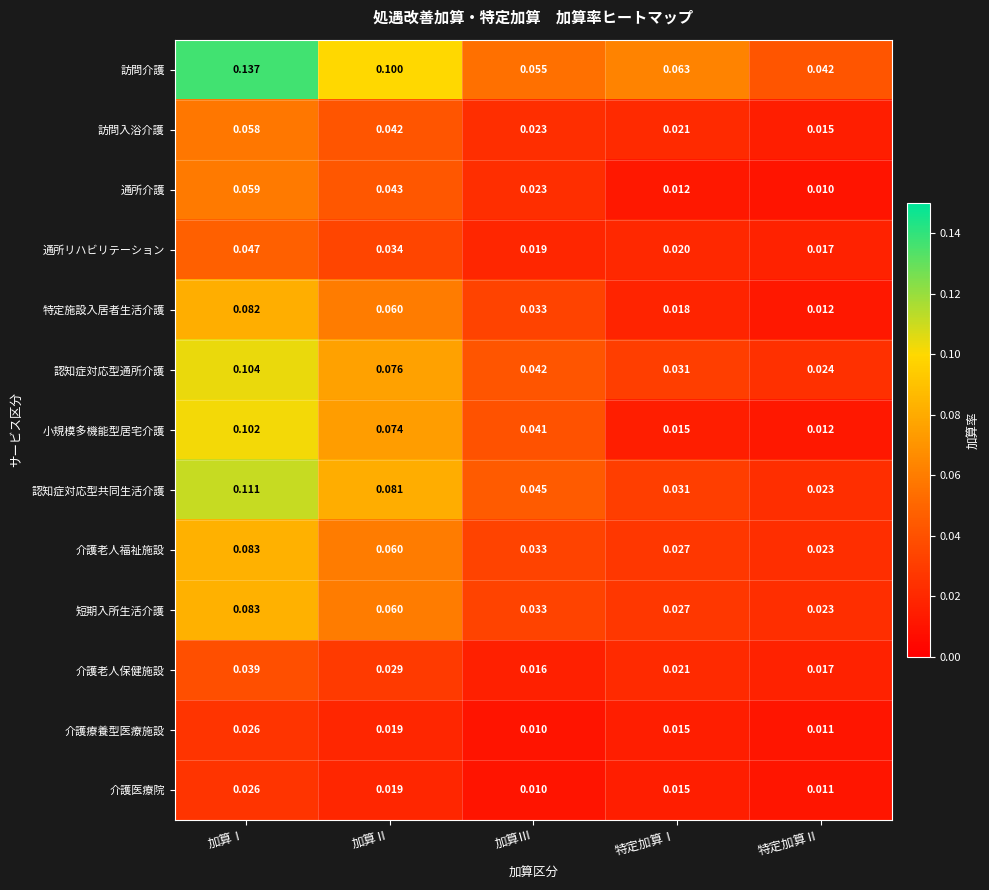

Which series has the largest range (max minus min)?

訪問介護